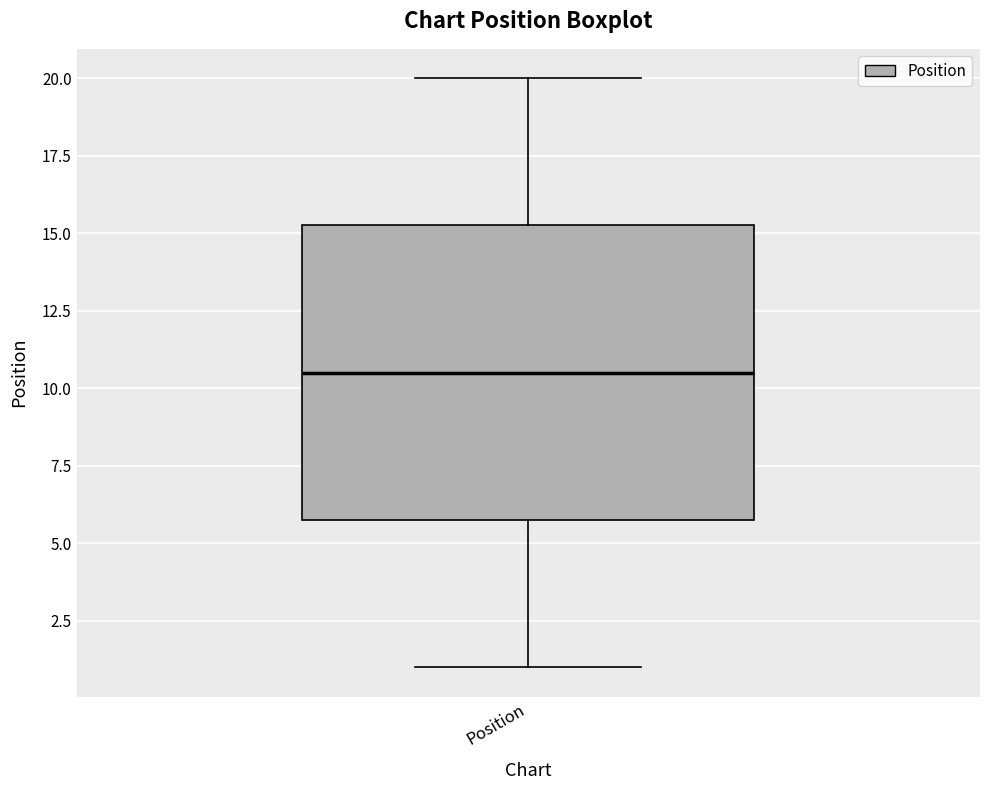

Transcribe this box plot: give where the median line is, the range the box spans, and where the two whiskers end, as read against the y-axis. The values are not printed on the chart, so give them approximately, as read against the axis.

median 10.5, box 6.0 to 15.5, whiskers 1.0 to 20.0